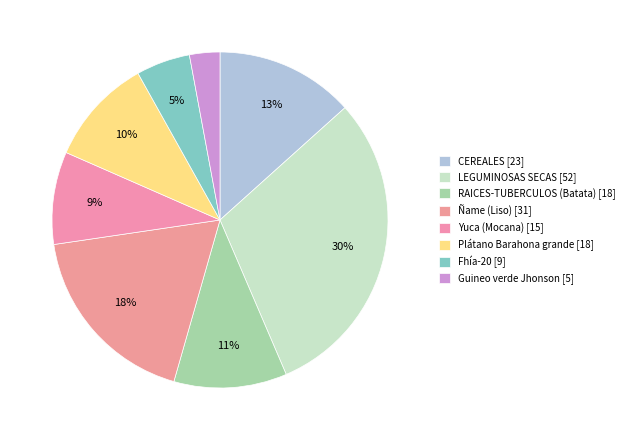

Is there a majority slice in this chart?

No